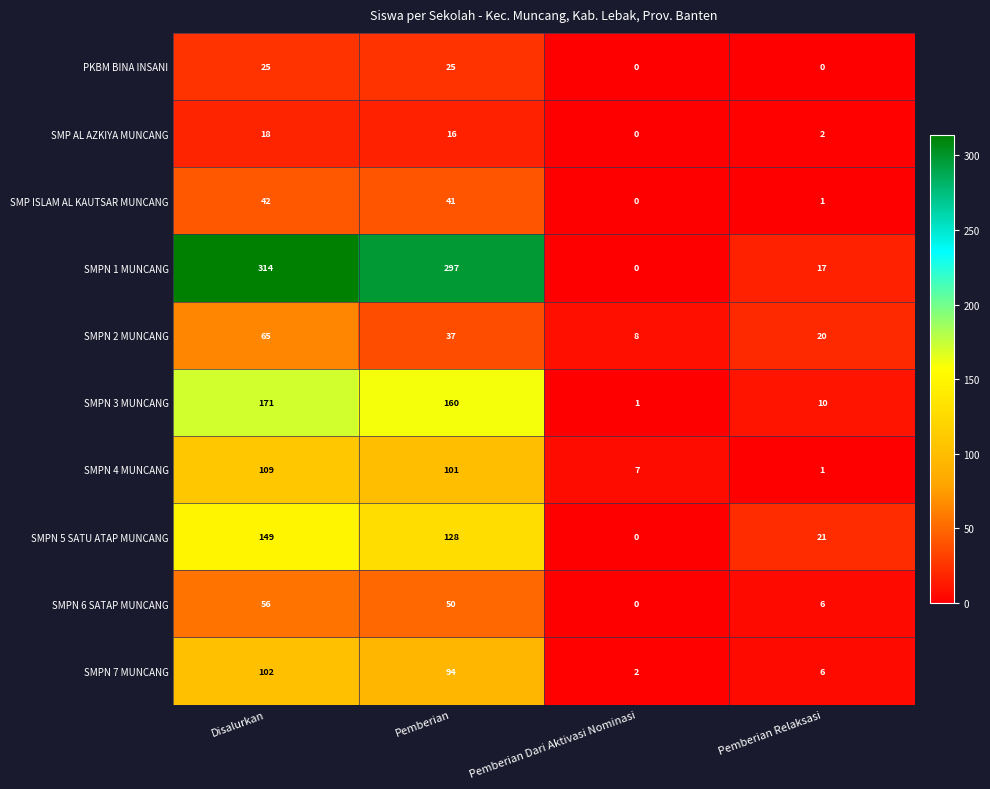

How many values in SMPN 1 MUNCANG are above zero?

3